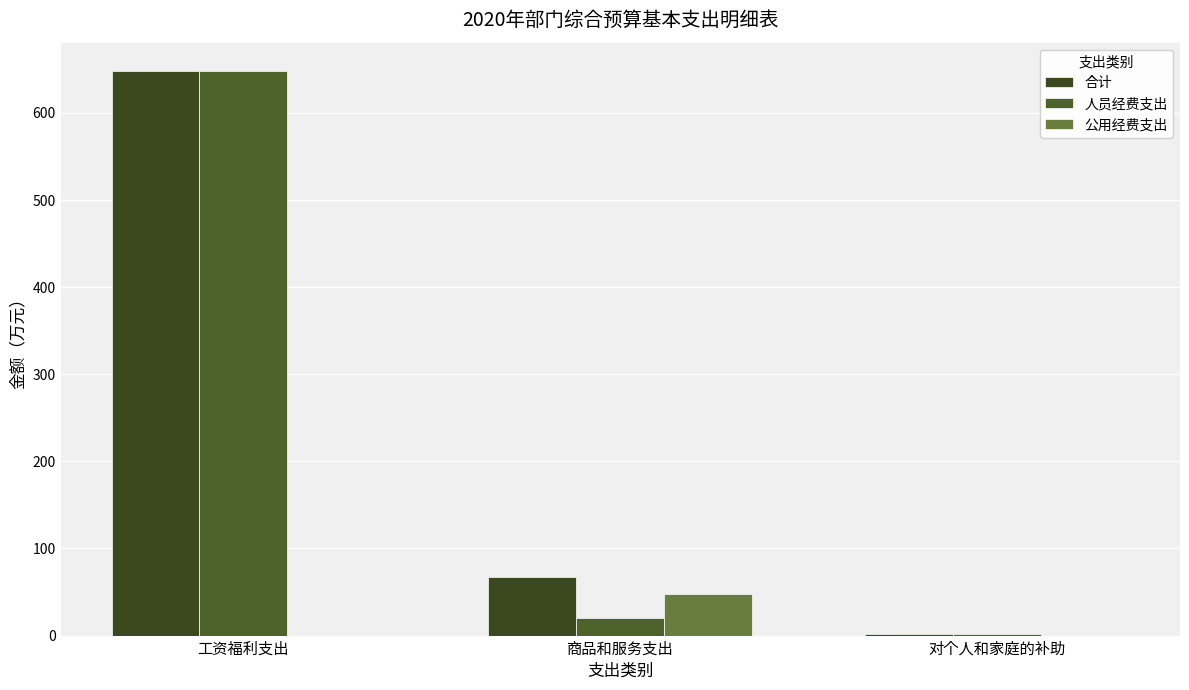

Reading left to right, list all the values displayed in this chart.

合计: 工资福利支出=648.2	商品和服务支出=67.2	对个人和家庭的补助=2.3
人员经费支出: 工资福利支出=648.2	商品和服务支出=20.0	对个人和家庭的补助=2.3
公用经费支出: 工资福利支出=0.0	商品和服务支出=47.2	对个人和家庭的补助=0.0